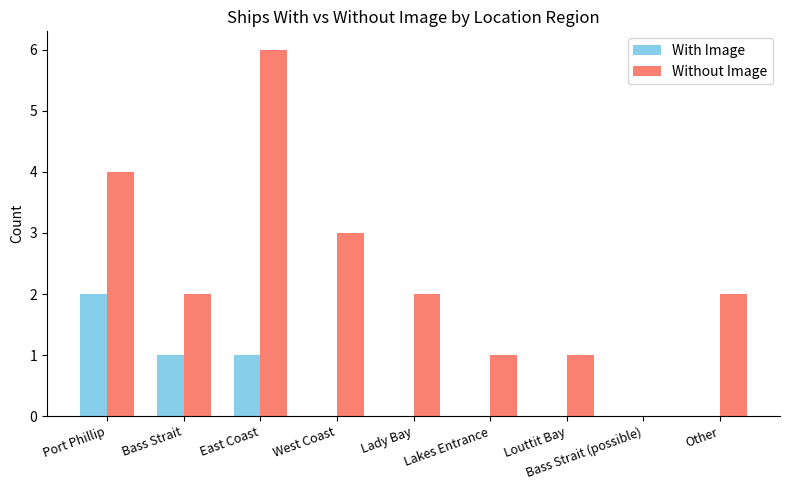

What value does the Without Image series have at Bass Strait?

2